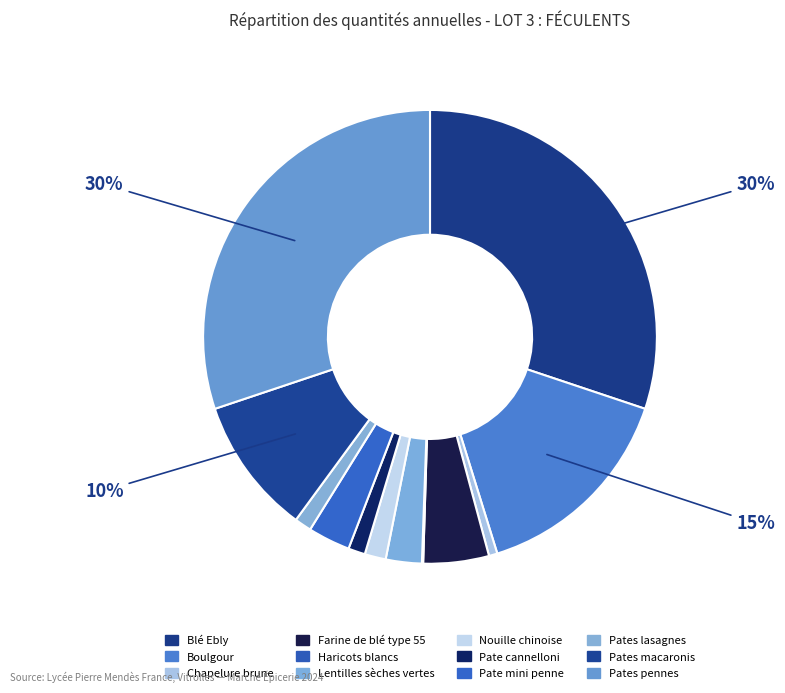

What is the change in value from Pates lasagnes to Pates macaronis?

+285